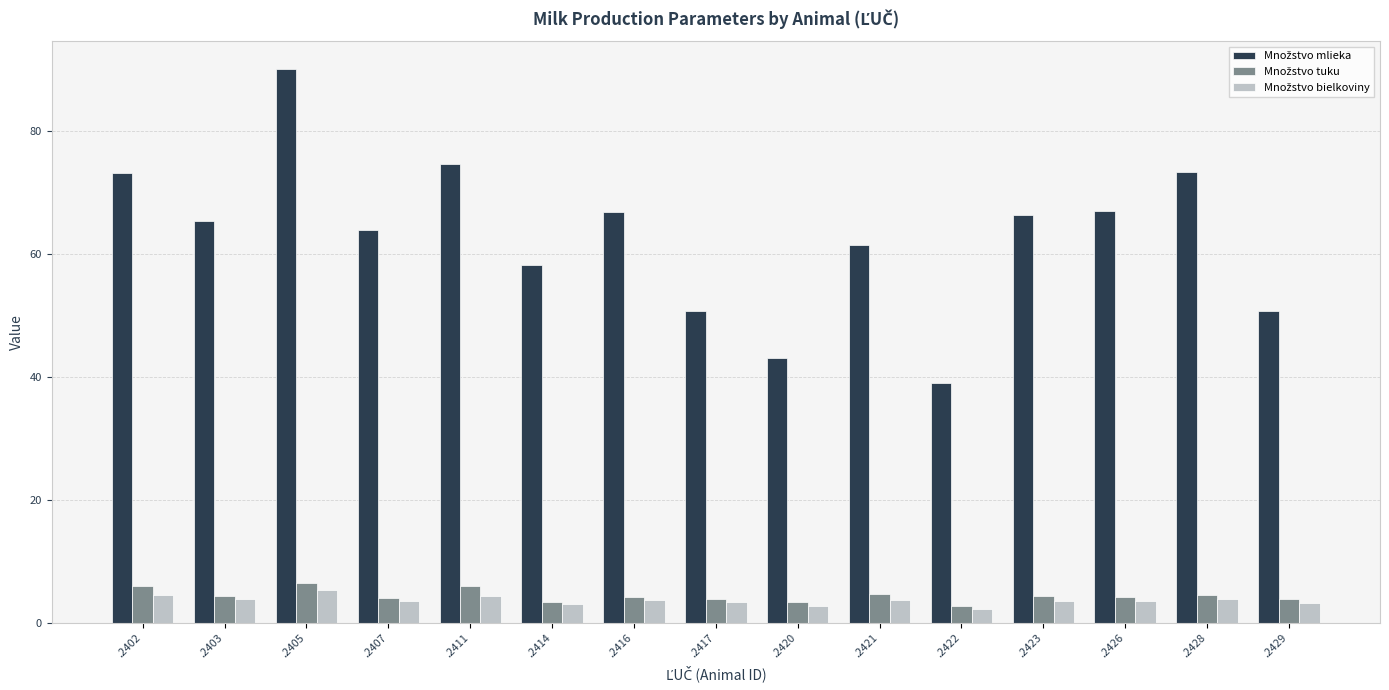

At how many categories does at least one series exceed 47?

13